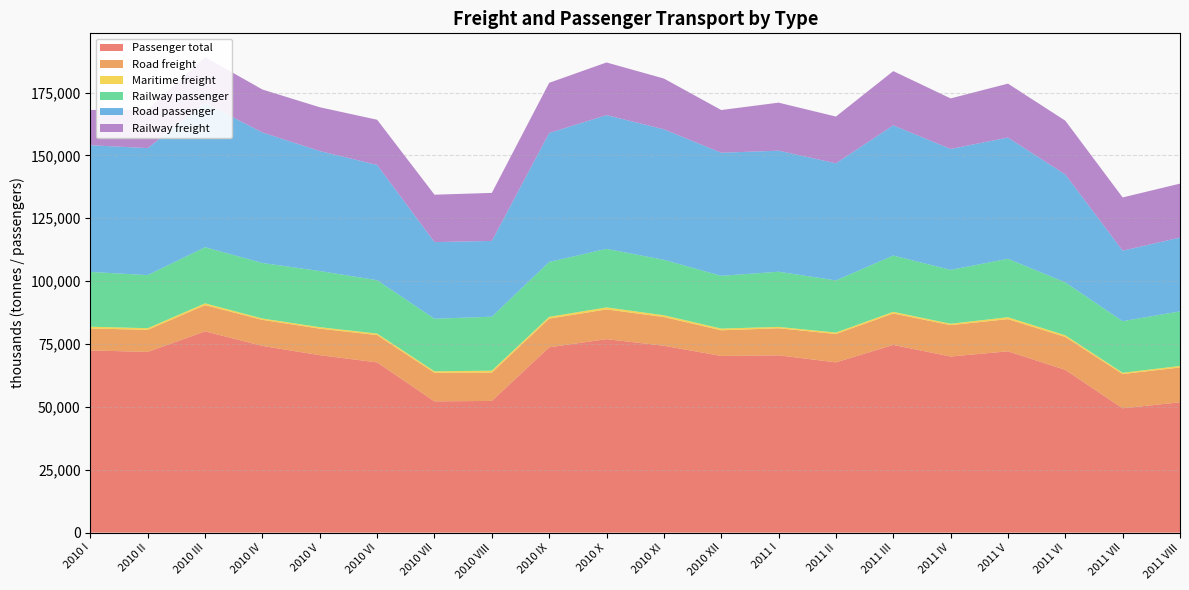

Reading right to left, what are all the values shown in this chart?

Passenger total: 2011 VIII=51833	2011 VII=49437	2011 VI=64725	2011 V=72097	2011 IV=70037	2011 III=74645	2011 II=67703	2011 I=70512	2010 XII=70250	2010 XI=74312	2010 X=76944	2010 IX=73698	2010 VIII=52380	2010 VII=52201	2010 VI=67701	2010 V=70563	2010 IV=74245	2010 III=80043	2010 II=71860	2010 I=72454
Road freight: 2011 VIII=13837	2011 VII=13622	2011 VI=13099	2011 V=12801	2011 IV=12479	2011 III=12492	2011 II=11289	2011 I=10754	2010 XII=10205	2010 XI=11420	2010 X=11813	2010 IX=11396	2010 VIII=11274	2010 VII=11350	2010 VI=10857	2010 V=10555	2010 IV=10359	2010 III=10426	2010 II=8781	2010 I=8722
Maritime freight: 2011 VIII=614	2011 VII=508	2011 VI=645	2011 V=766	2011 IV=538	2011 III=672	2011 II=572	2011 I=546	2010 XII=697	2010 XI=712	2010 X=815	2010 IX=725	2010 VIII=746	2010 VII=602	2010 VI=598	2010 V=586	2010 IV=542	2010 III=715	2010 II=657	2010 I=702
Railway passenger: 2011 VIII=21707	2011 VII=20513	2011 VI=21043	2011 V=23236	2011 IV=21425	2011 III=22386	2011 II=20727	2011 I=21939	2010 XII=20964	2010 XI=22048	2010 X=23267	2010 IX=21822	2010 VIII=21465	2010 VII=20906	2010 VI=21218	2010 V=22319	2010 IV=22074	2010 III=22315	2010 II=21111	2010 I=21789
Road passenger: 2011 VIII=29340	2011 VII=28047	2011 VI=42912	2011 V=48203	2011 IV=48093	2011 III=51775	2011 II=46569	2011 I=48134	2010 XII=48948	2010 XI=51893	2010 X=53187	2010 IX=51283	2010 VIII=30130	2010 VII=30475	2010 VI=45840	2010 V=47726	2010 IV=51907	2010 III=57381	2010 II=50494	2010 I=50388
Railway freight: 2011 VIII=21453	2011 VII=21160	2011 VI=21398	2011 V=21443	2011 IV=20098	2011 III=21555	2011 II=18593	2011 I=19095	2010 XII=16989	2010 XI=20191	2010 X=20938	2010 IX=19949	2010 VIII=19096	2010 VII=18850	2010 VI=17969	2010 V=17400	2010 IV=17080	2010 III=18213	2010 II=15311	2010 I=14021